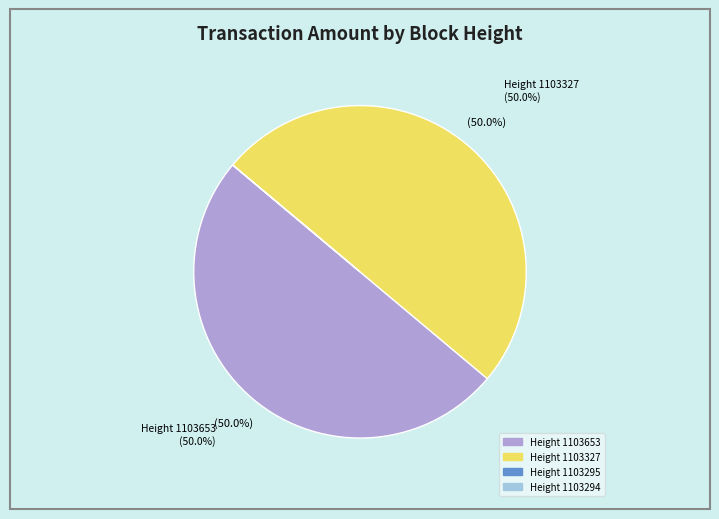

Is the sum of Height 1103653 and Height 1103327 greater than half?

Yes